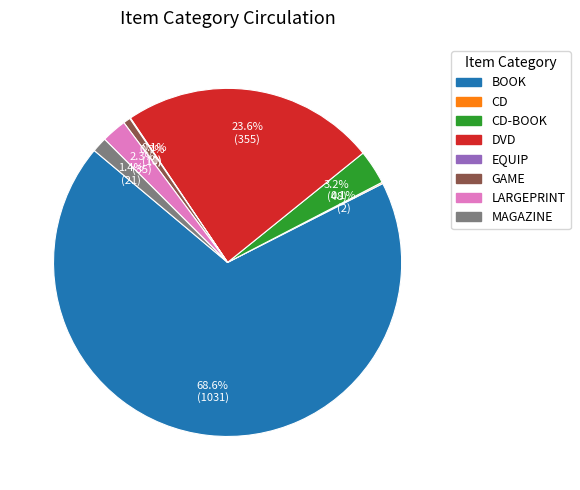

Rank the categories by value from highest to lowest.

BOOK, DVD, CD-BOOK, LARGEPRINT, MAGAZINE, GAME, CD, EQUIP